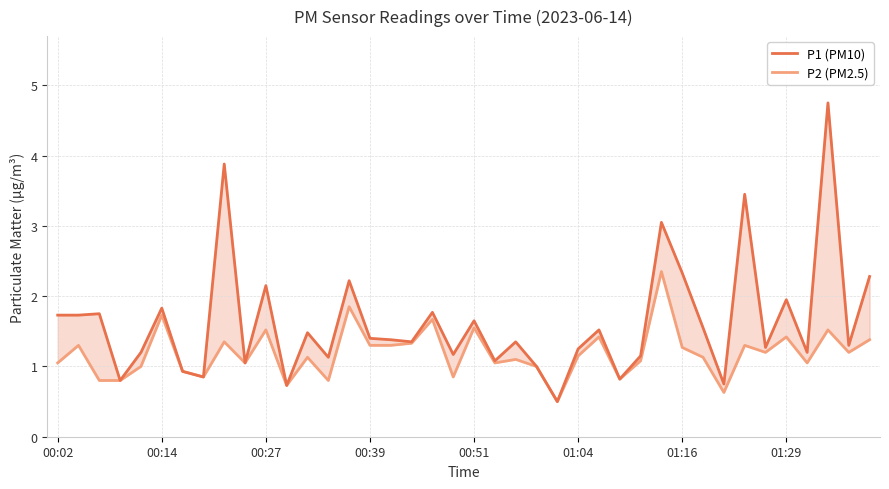

Is this an area chart (filled region under the line)?

No